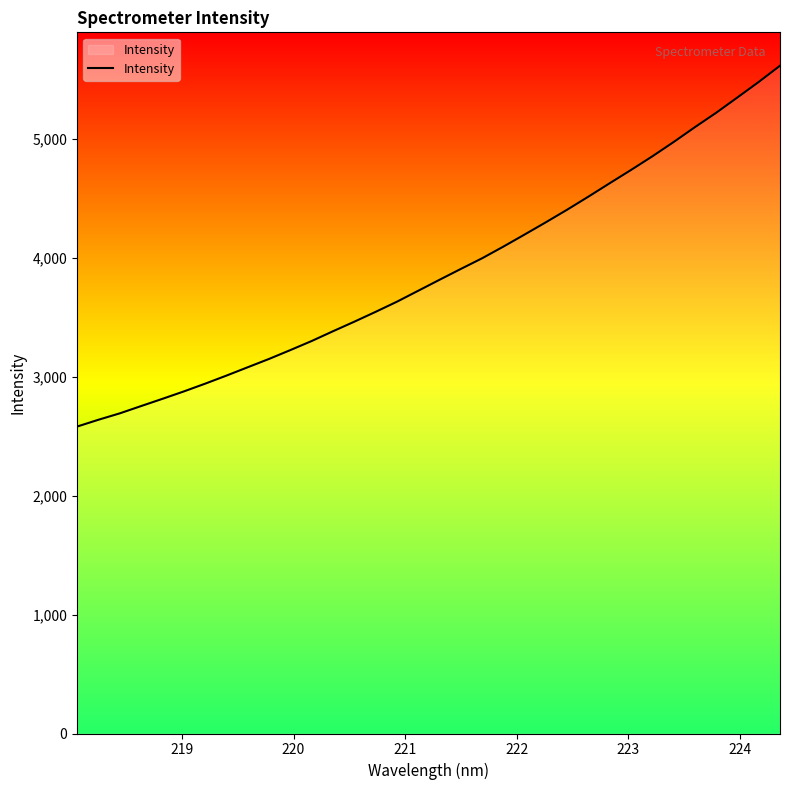

What is the smallest value displayed?

2580.5